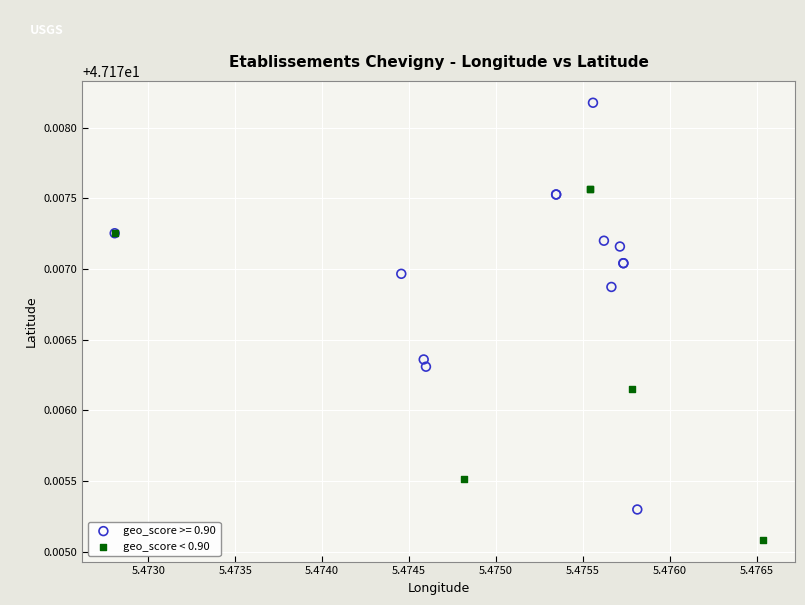

Which series has the widest spread of Y values?

geo_score >= 0.90